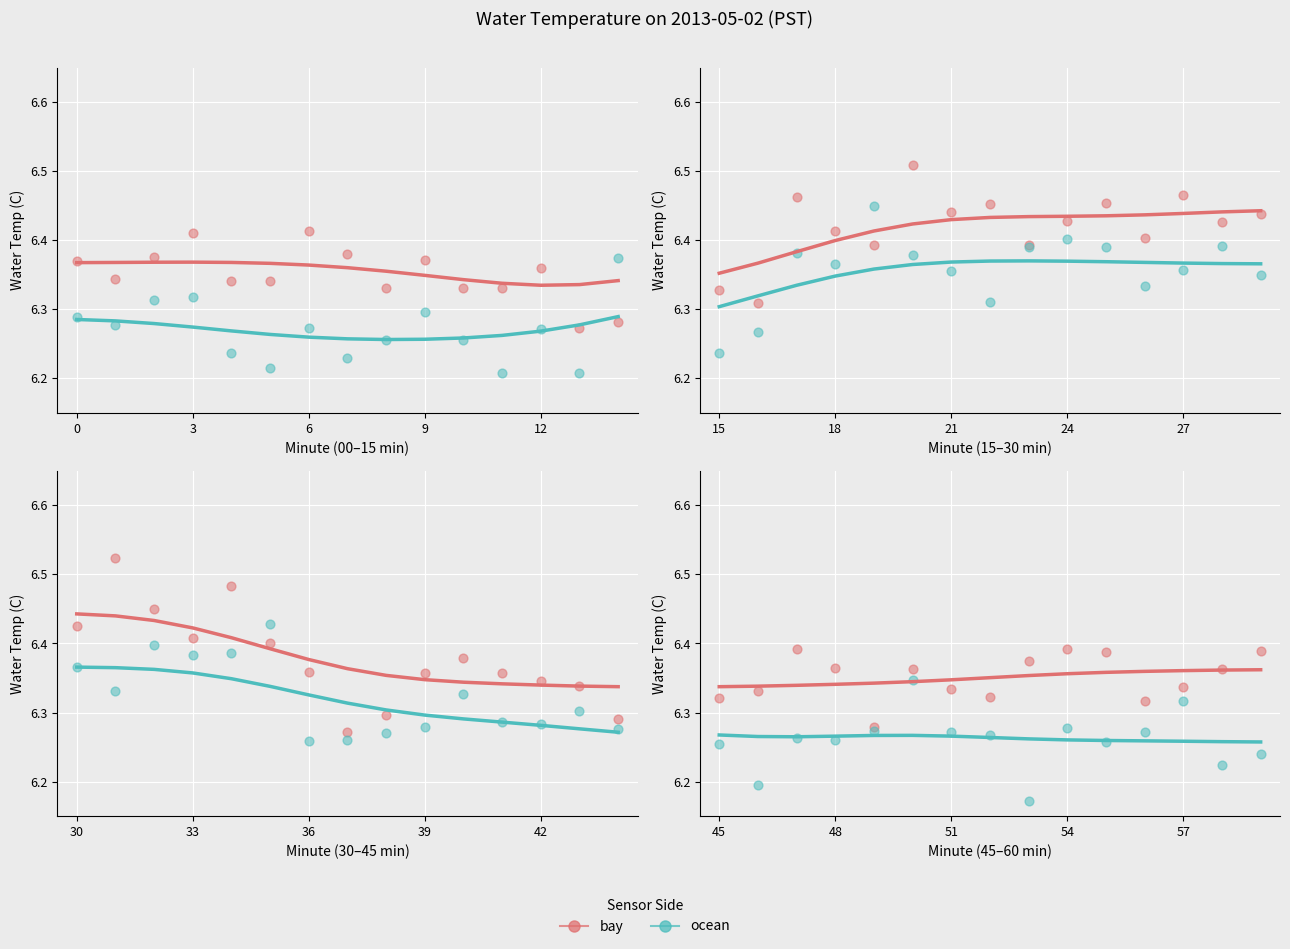

Which series has the widest spread of Y values?

ocean